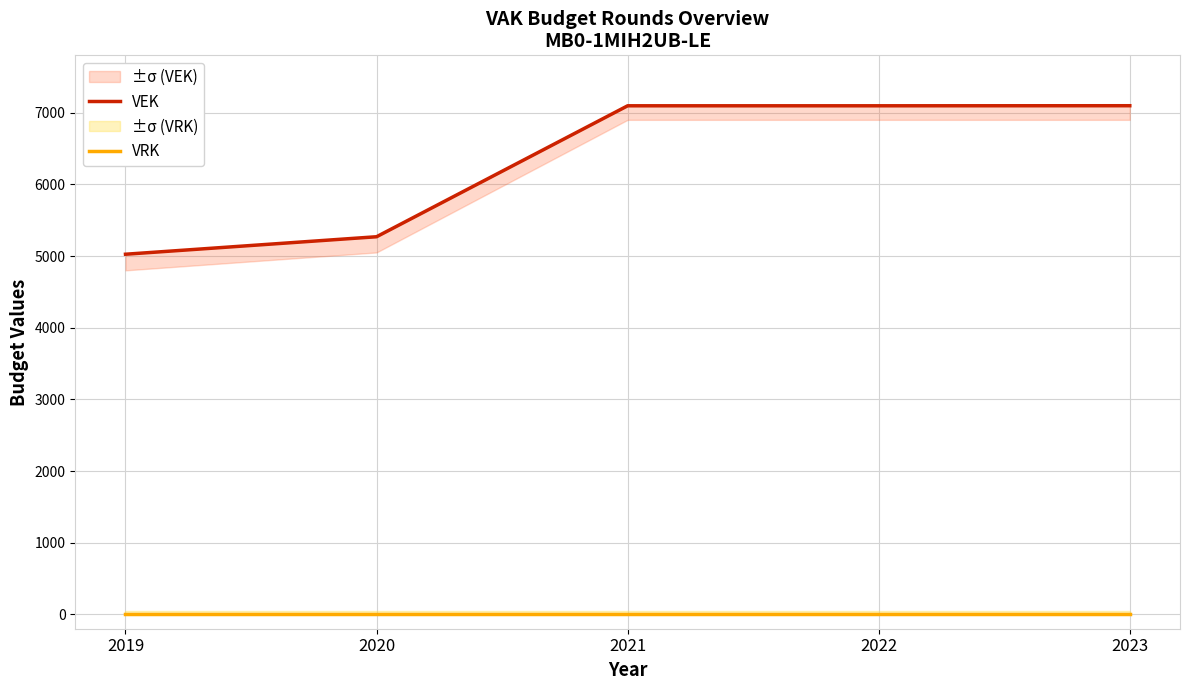

How many lines are shown in the chart?

2